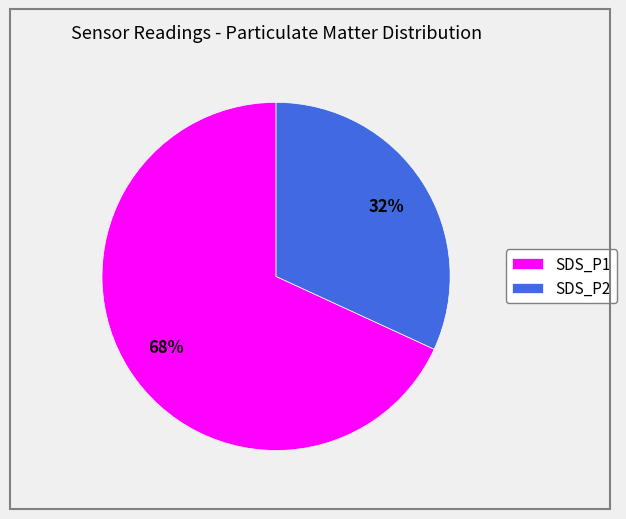

Combined, do SDS_P1 and SDS_P2 account for over 50%?

Yes